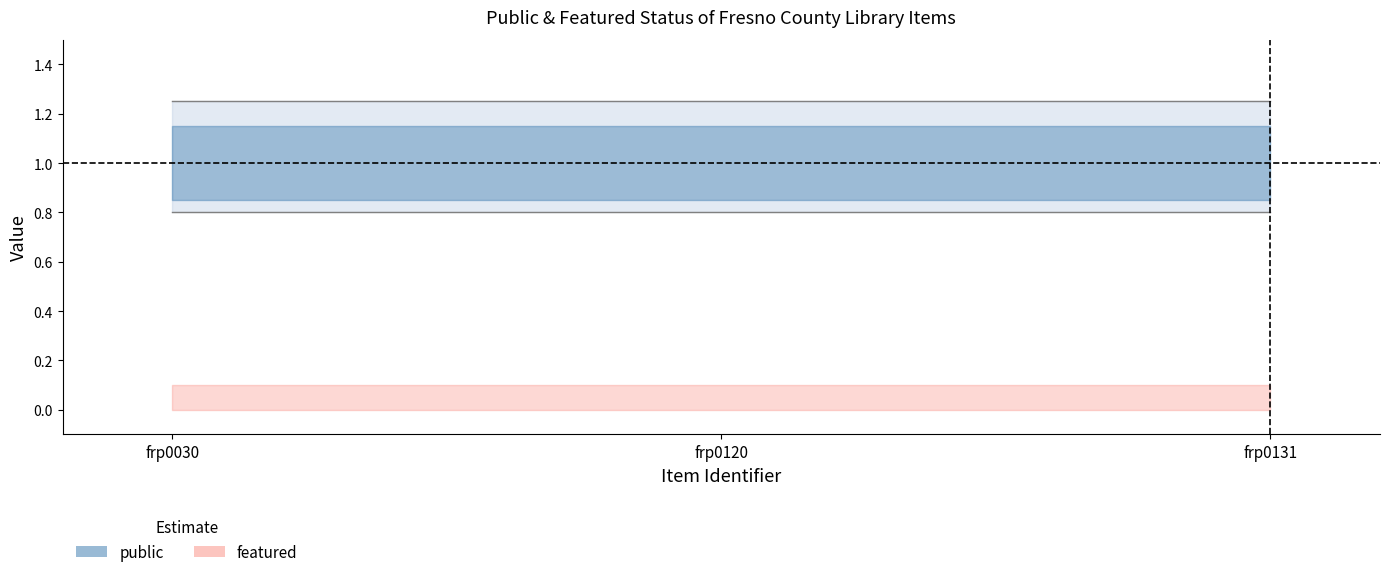

Between frp0120 and frp0131, which series saw the biggest shift?

public